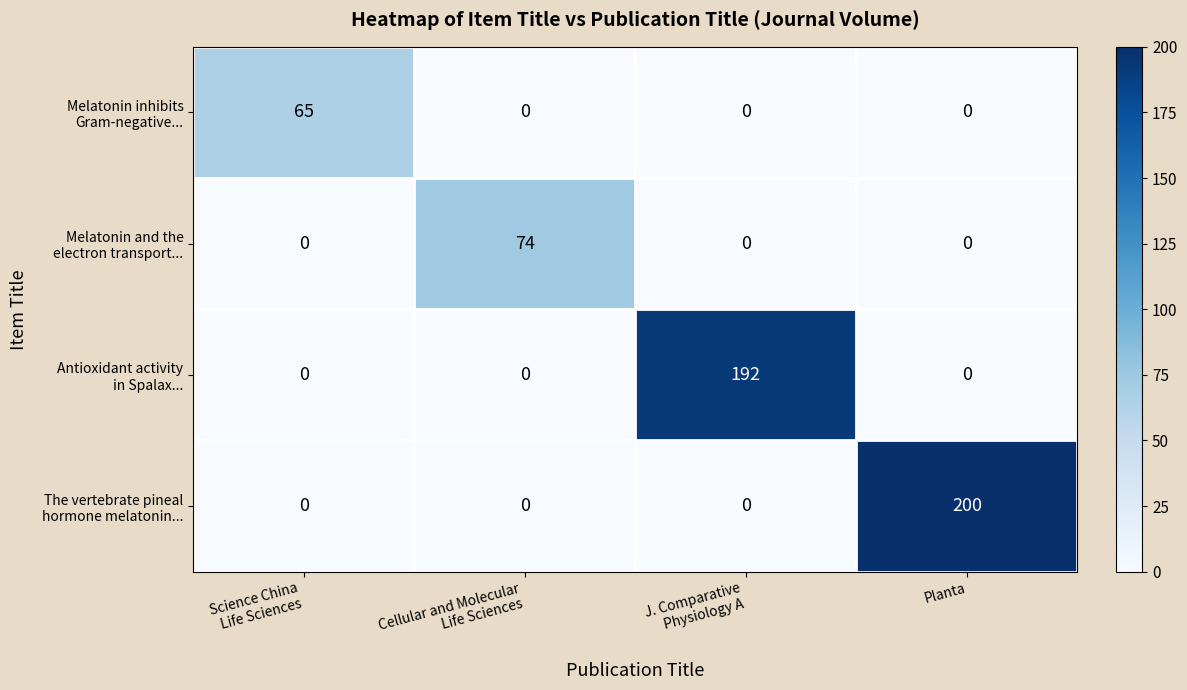

At which category is the sum across all series the highest?

Planta